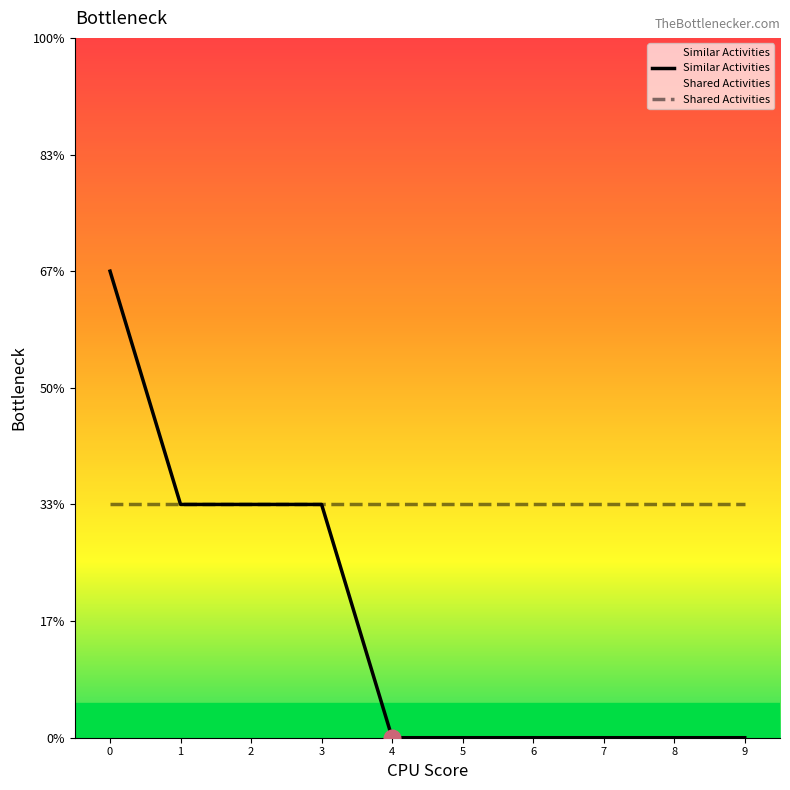

How many data points are above 0?

4